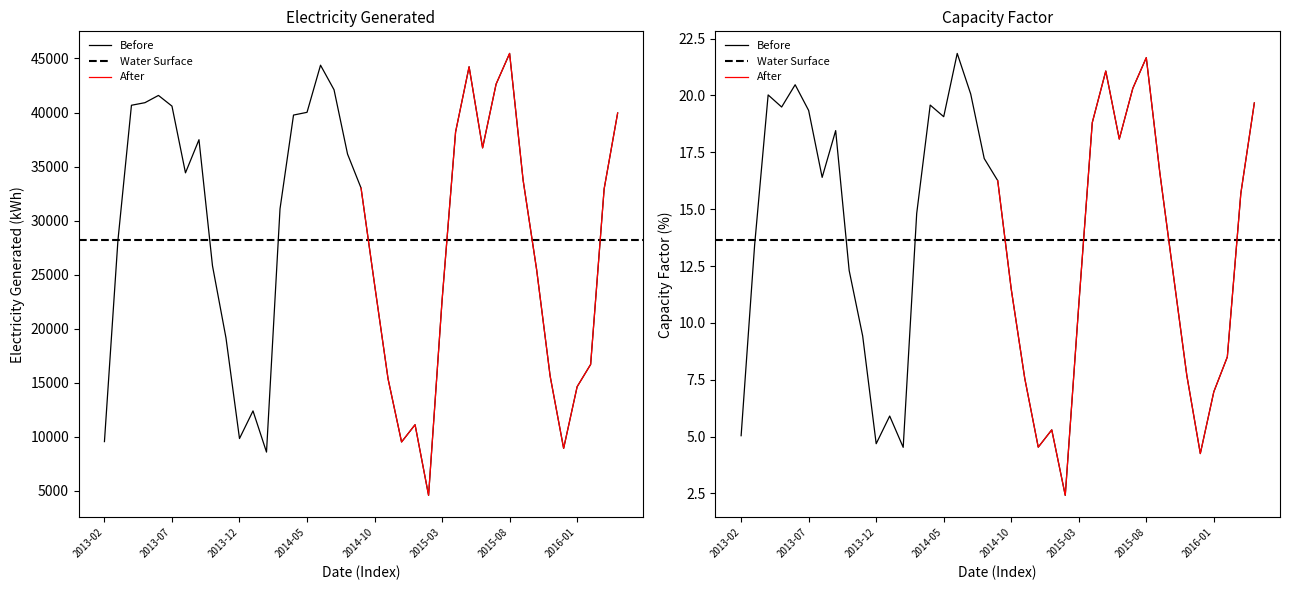

Which series changed the most between 2013-04 and 2014-02?

Electricity Generated